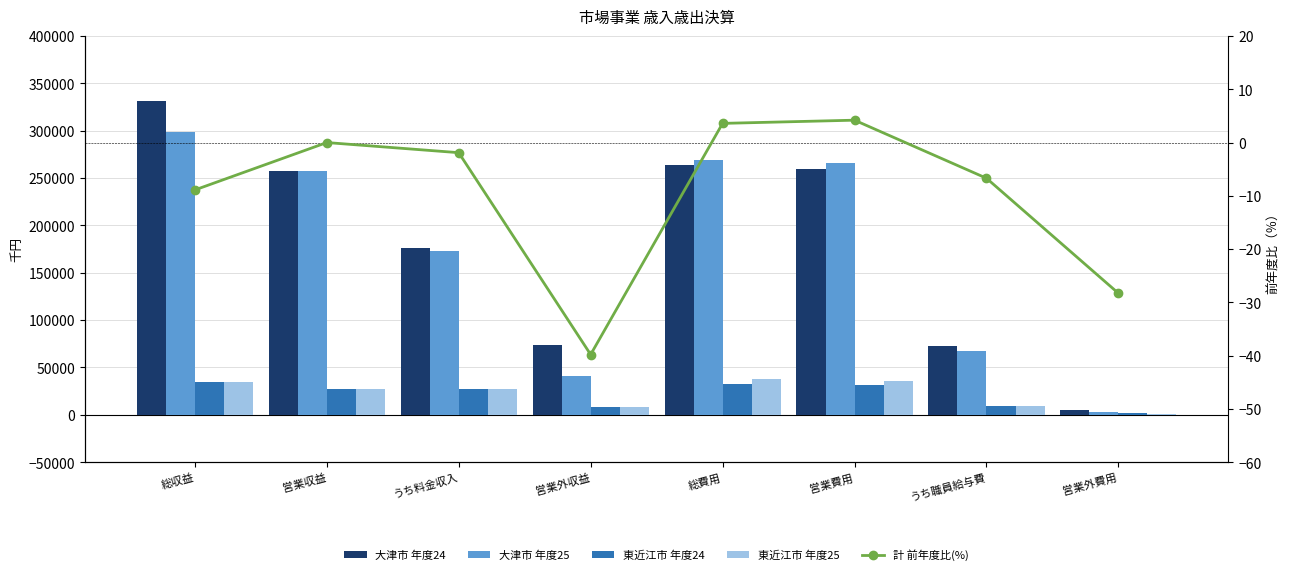

What is the sum of the 東近江市 年度24 values at 営業費用 and 総収益?

66048.0